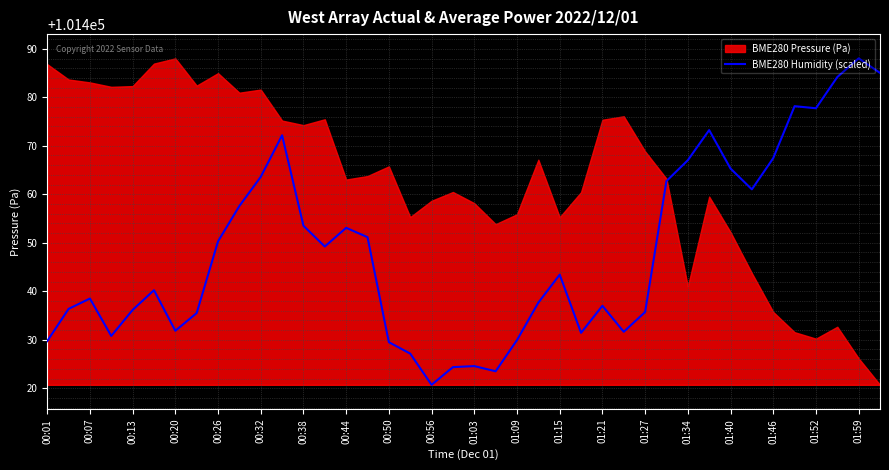

The BME280 Humidity (scaled) series shows 25265.5 at 00:44. True or false?

False